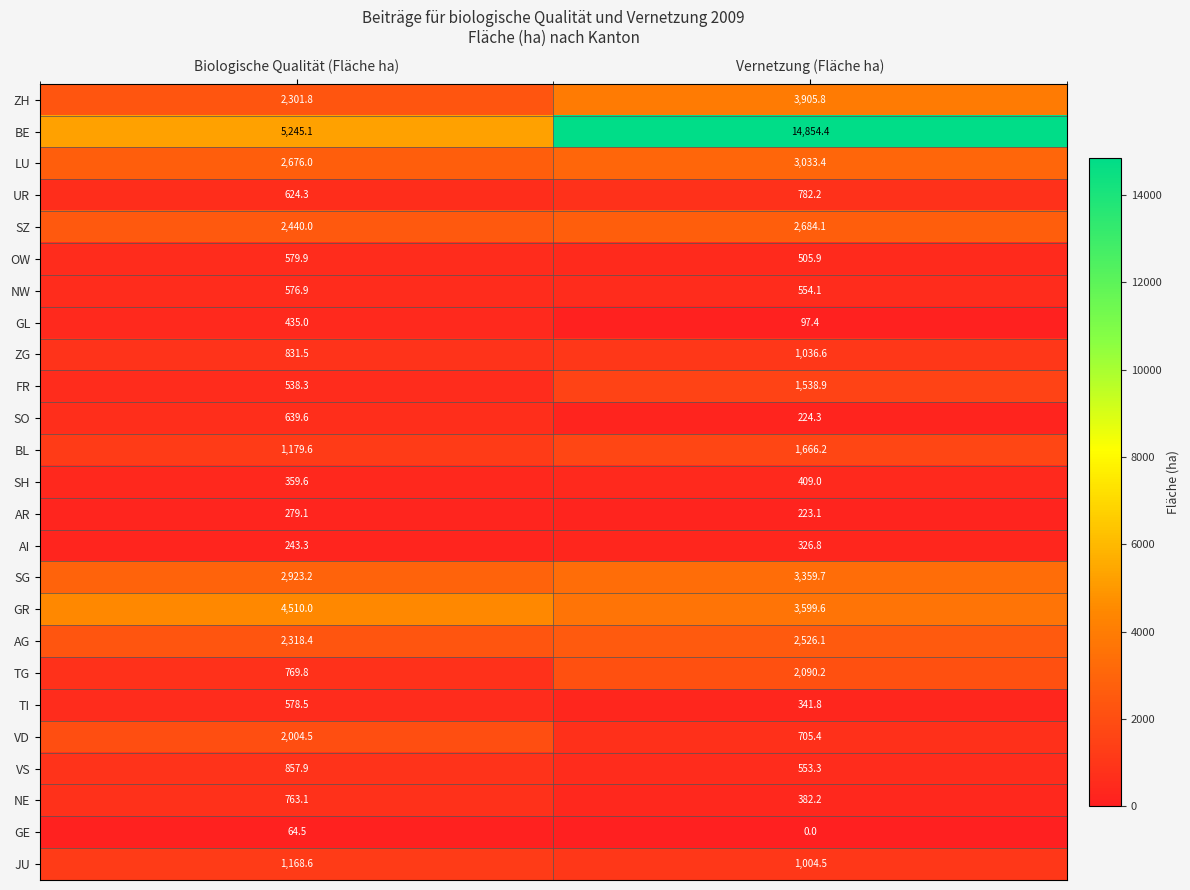

The value of SH at Vernetzung (Fläche ha) is 253.0. True or false?

False